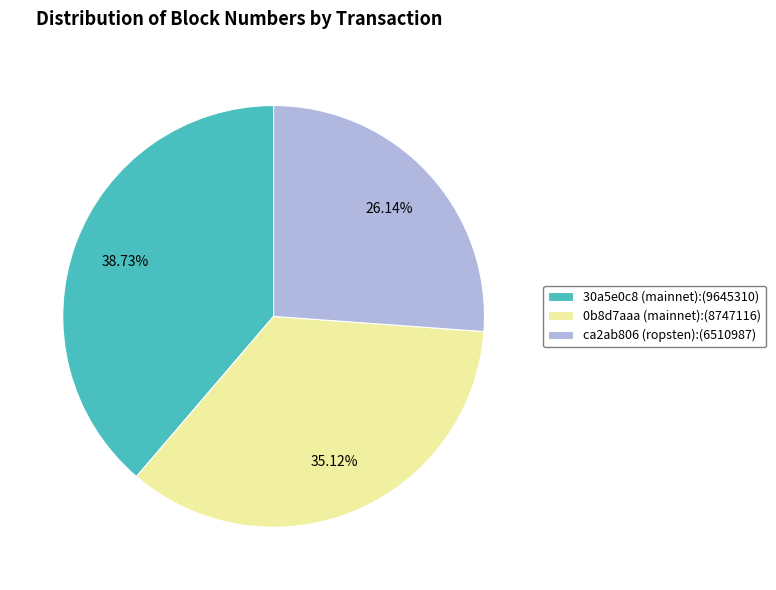

What is the total percentage of 30a5e0c8 (mainnet) and ca2ab806 (ropsten)?

64.9%